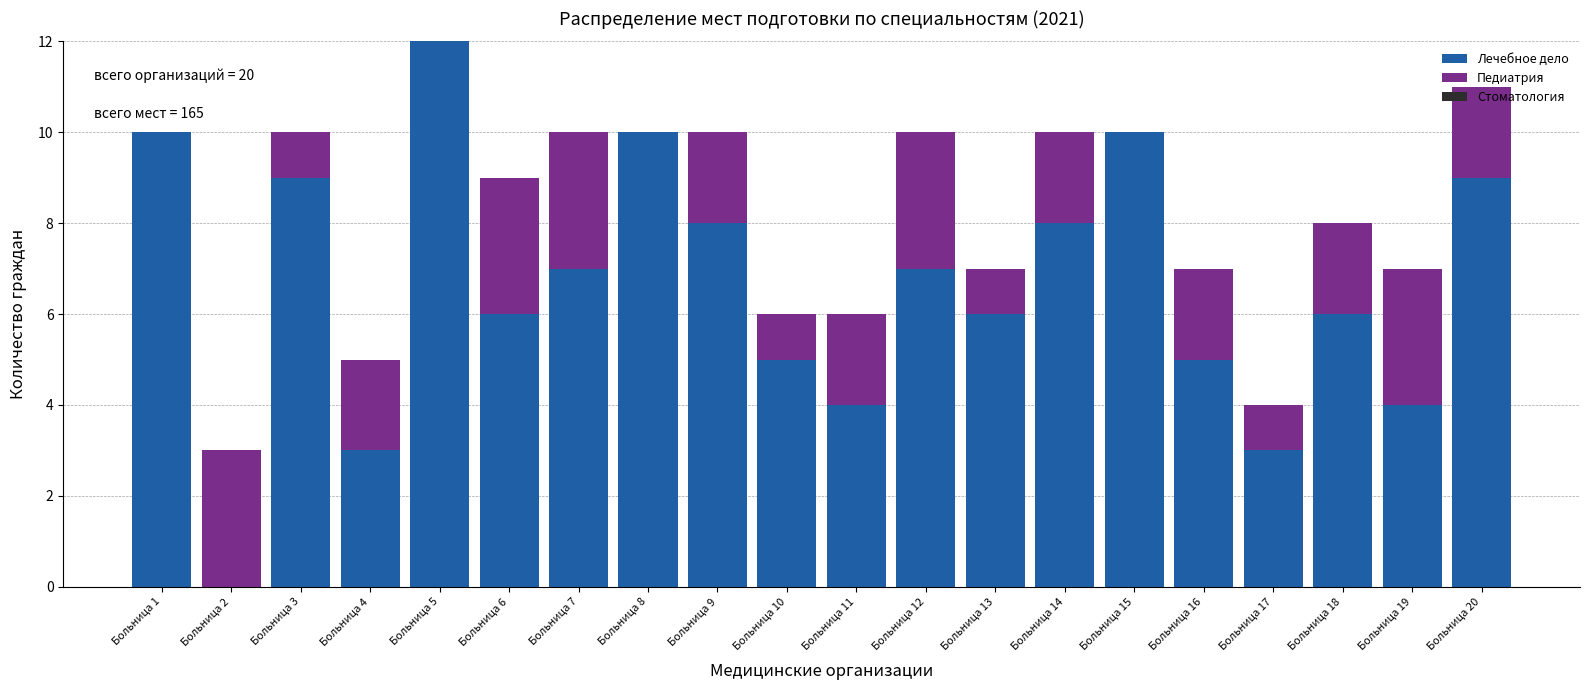

At which category is the sum across all series the highest?

Больница 5